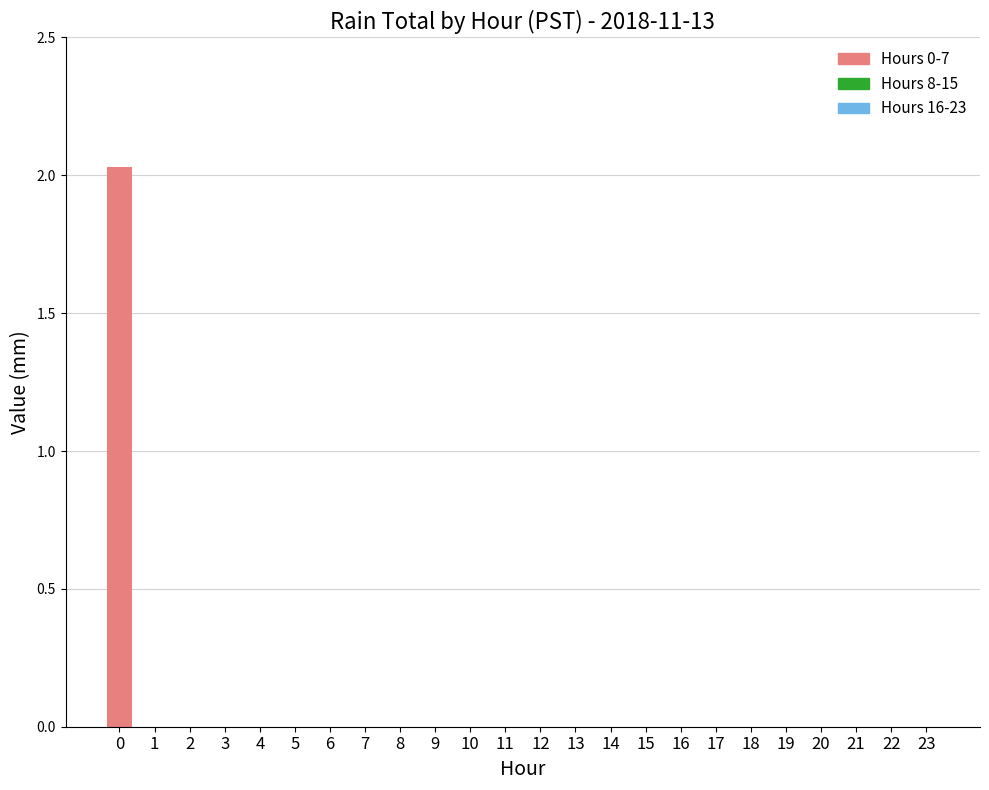

Is it true that the value at 8 is 0.0?

True